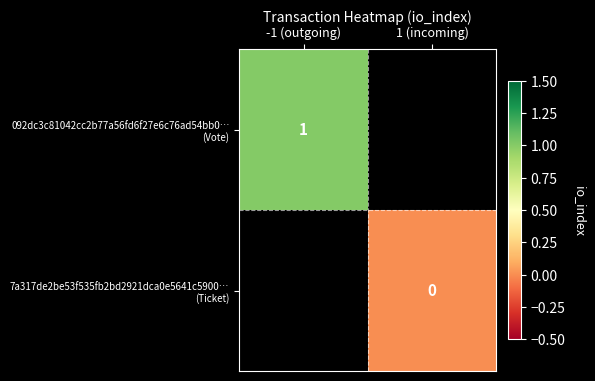

How many positive values does the 092dc3c81042cc2b77a56fd6f27e6c76ad54bb0… (Vote) series have?

1